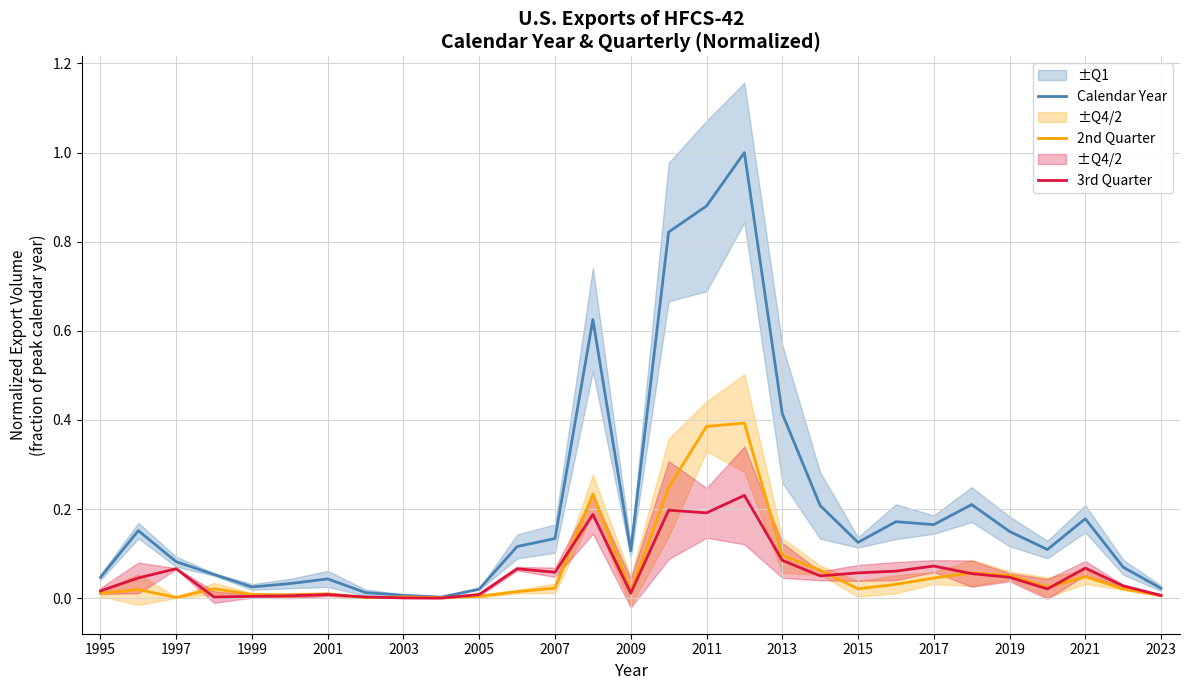

List the series in order of their peak value, highest first.

Calendar Year, 2nd Quarter, 3rd Quarter